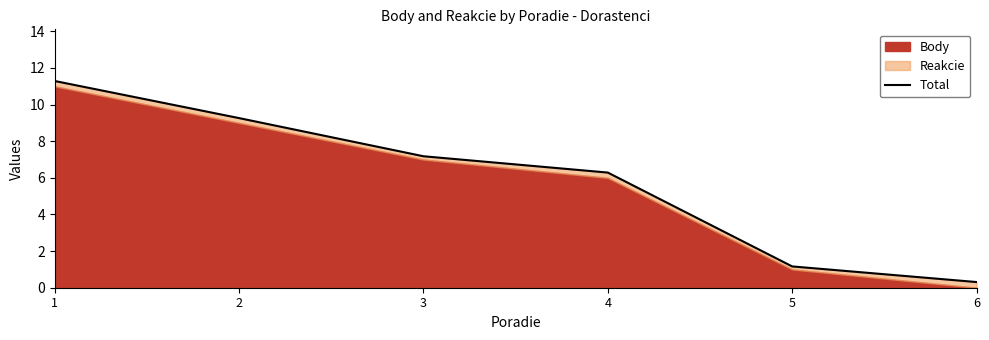

List the labels in order of value, smallest first.

6, 5, 4, 3, 2, 1